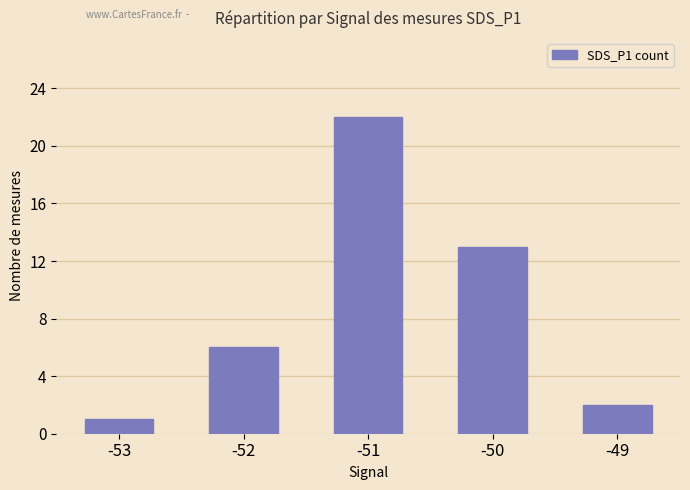

What is the sum of all values?

44